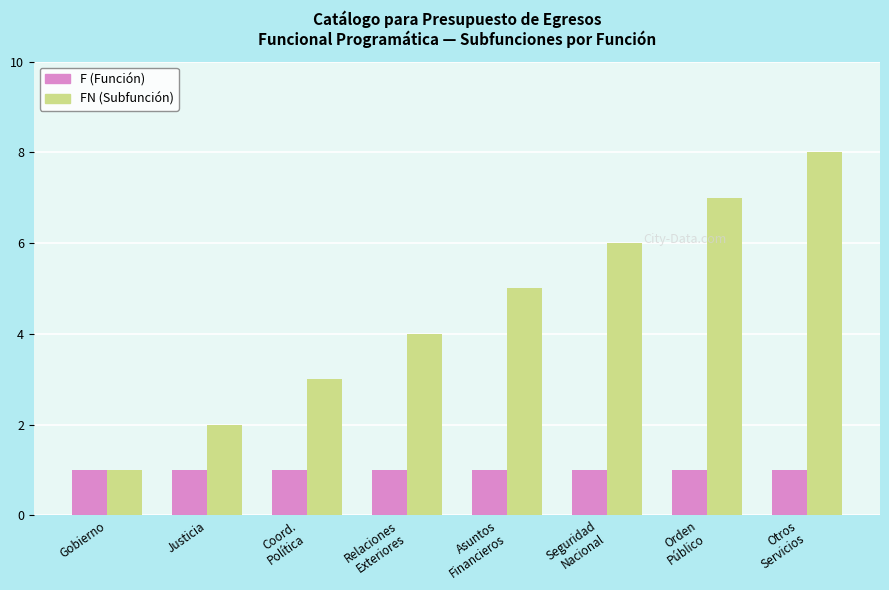

What is the difference between the second highest and second lowest values in the FN (Subfunción) series?

5